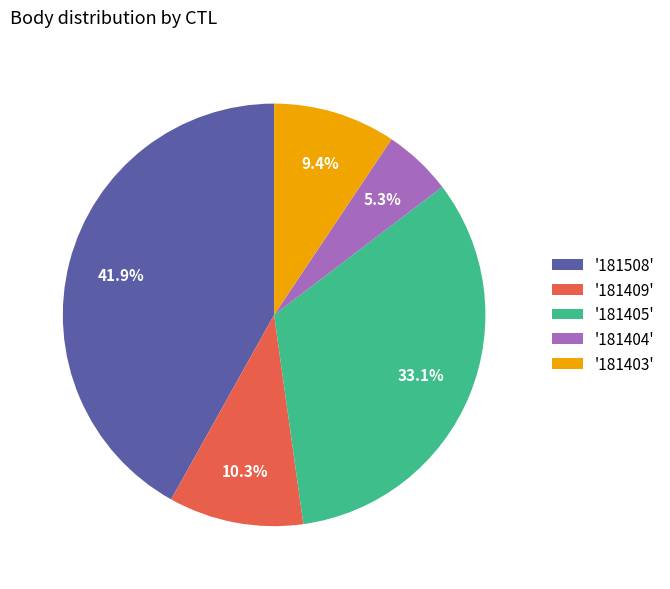

Which has a higher value, '181405' or '181403'?

'181405'